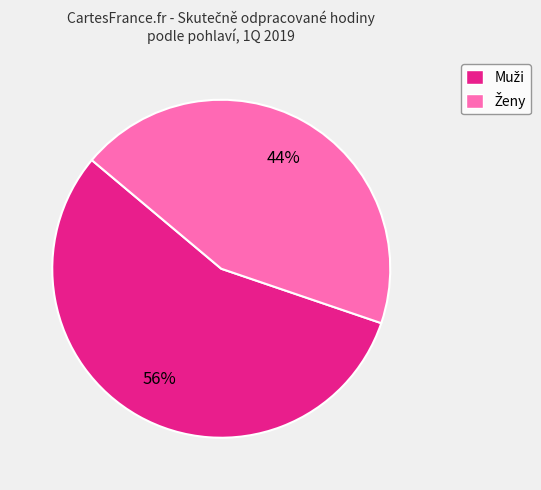

Is there any slice that represents more than half of the pie?

Yes